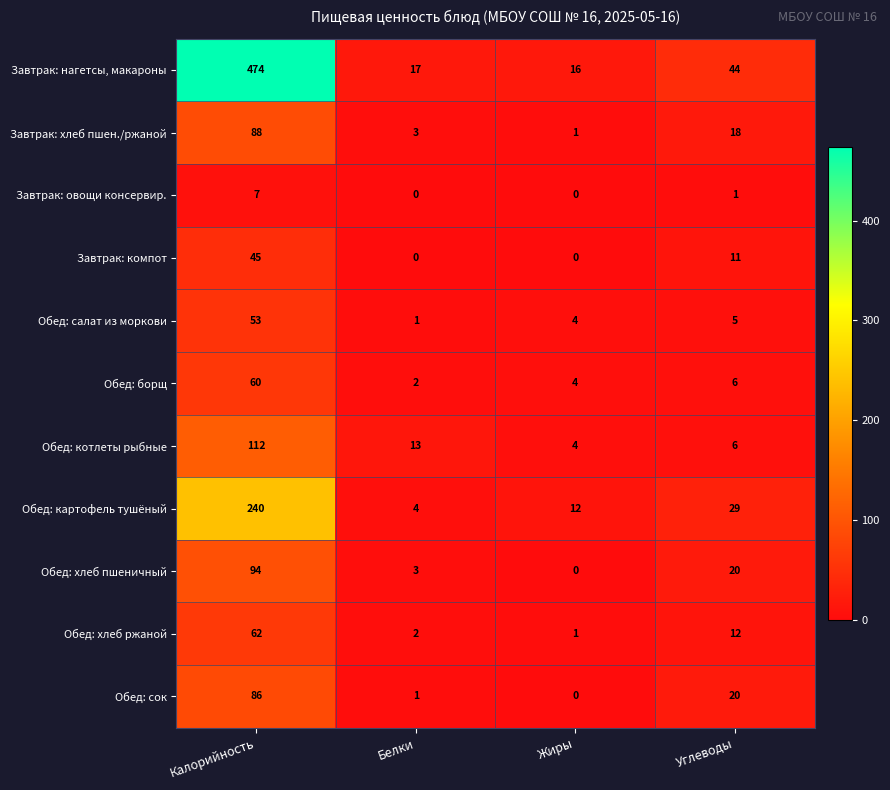

The Обед: борщ series shows 38 at Калорийность. True or false?

False